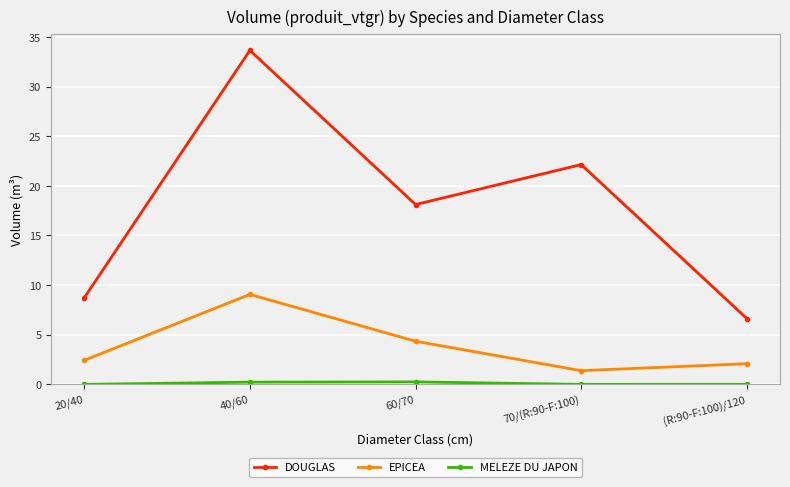

Which series changed the most between 40/60 and 70/(R:90-F:100)?

DOUGLAS